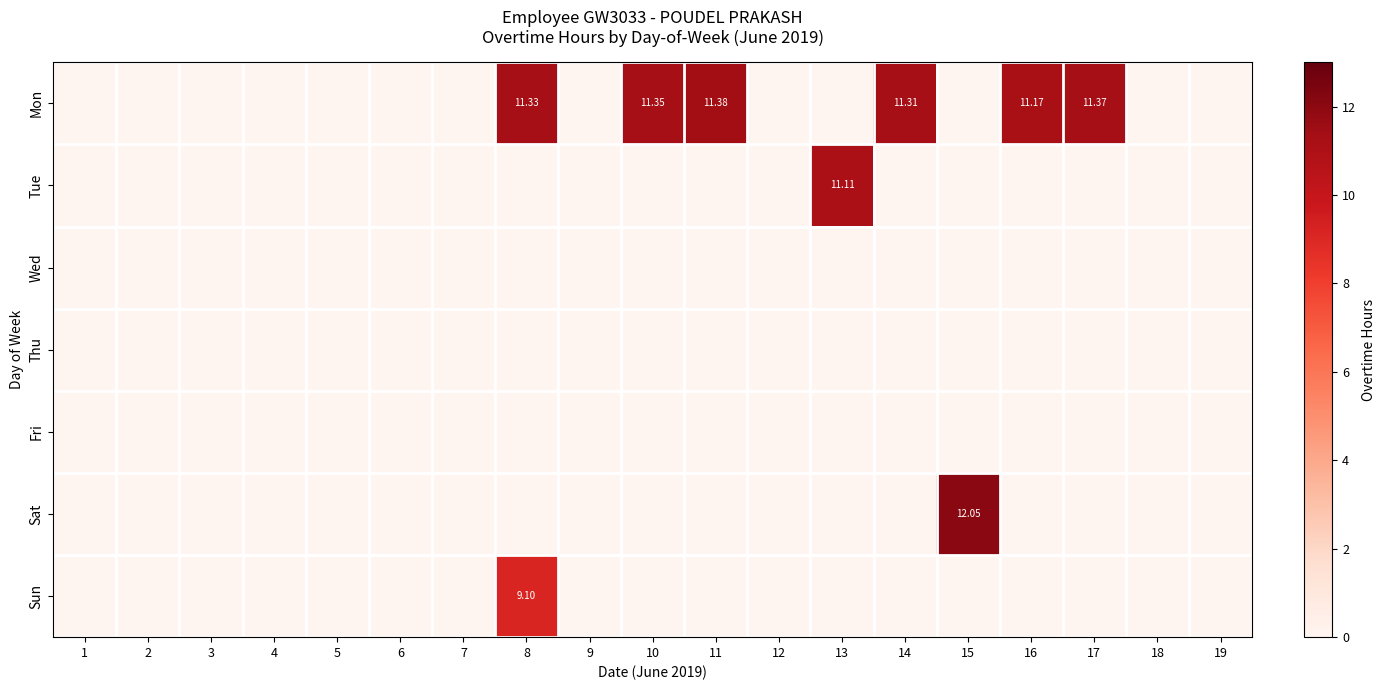

List the labels in order of Tue value, smallest first.

1, 2, 3, 4, 5, 6, 7, 8, 9, 10, 11, 12, 14, 15, 16, 17, 18, 19, 13